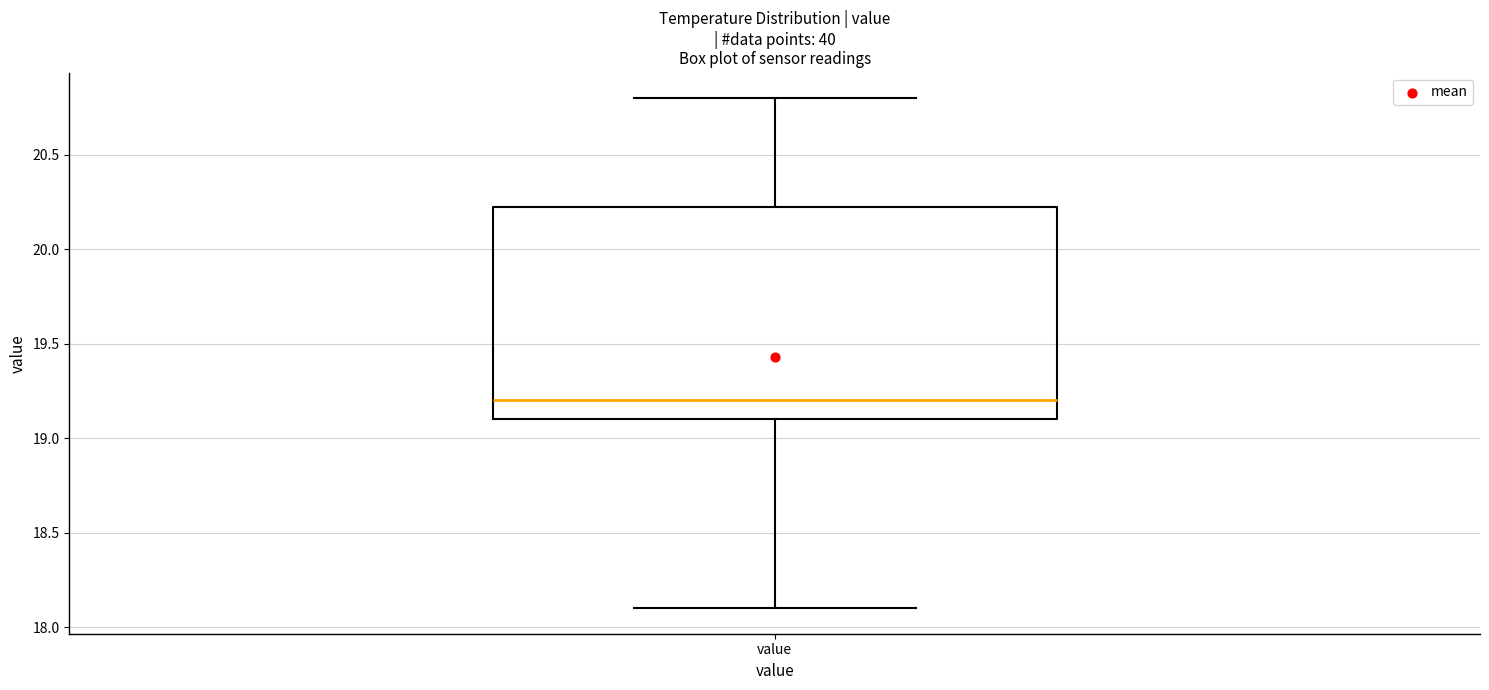

Read this box plot against the y-axis: the position of the median line, the range covered by the box, and the ends of both whiskers. The values are not printed on the chart, so give them approximately, as read against the axis.

median 19.20, box 19.10 to 20.25, whiskers 18.10 to 20.80